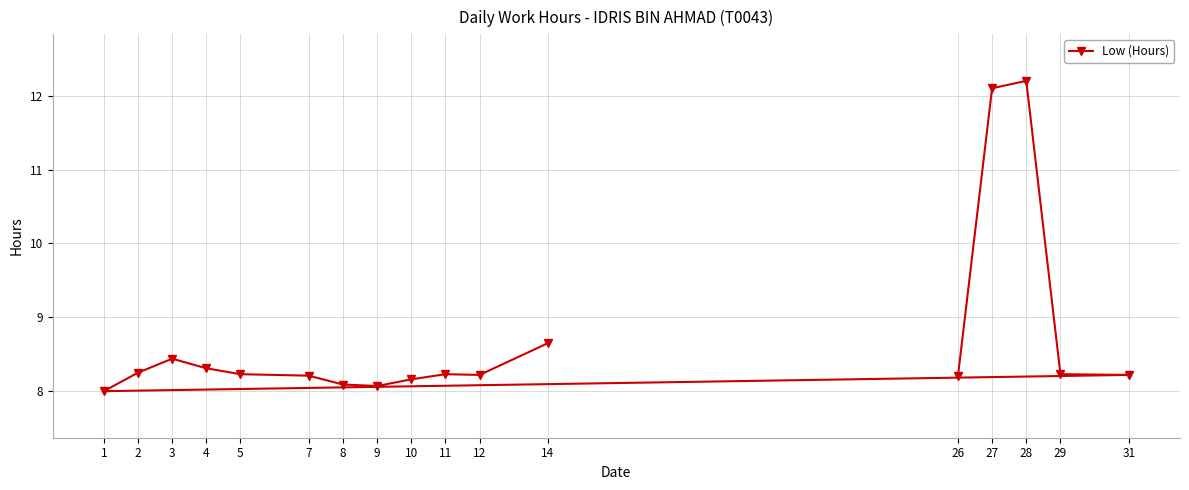

Is it true that the value at 26 is 4.1?

False